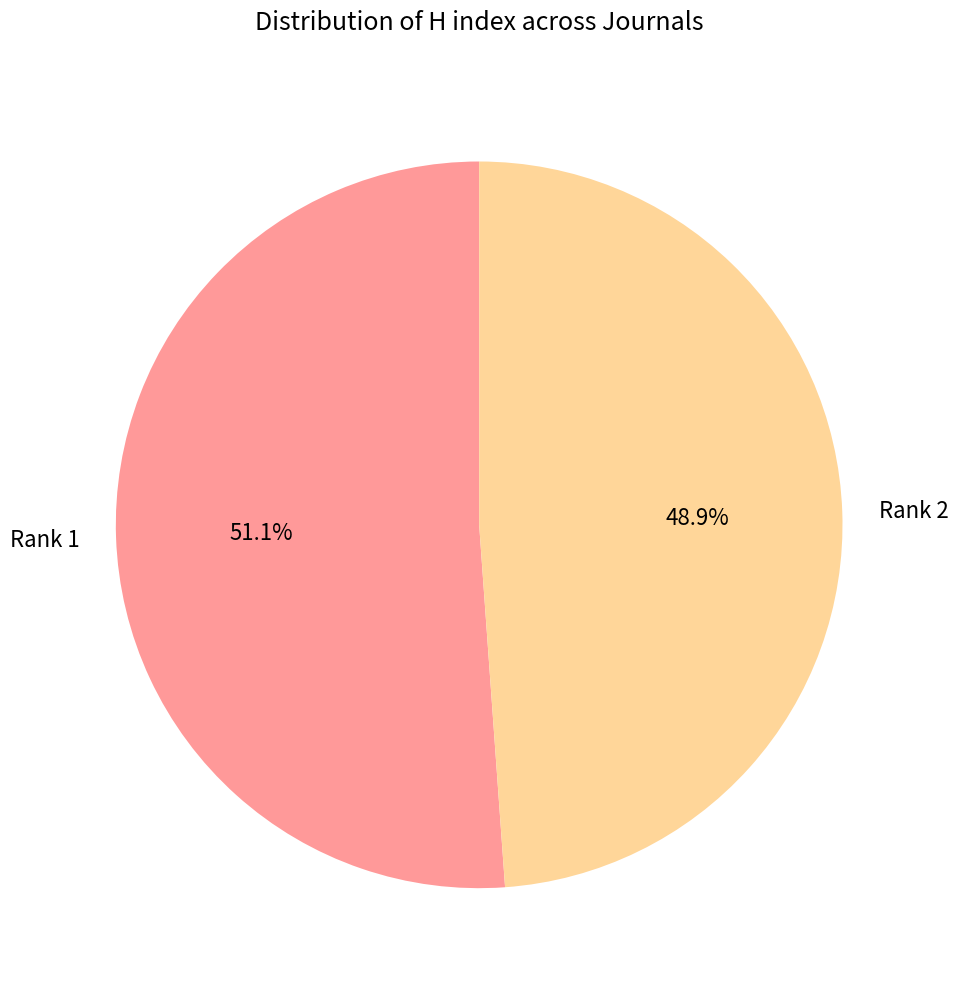

Between Rank 2 and Rank 1, which is larger?

Rank 1